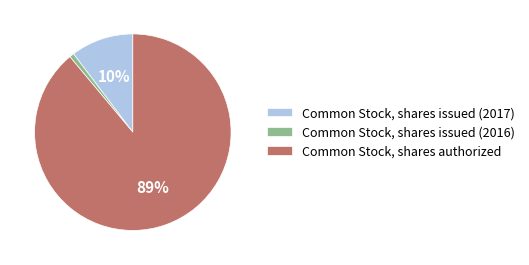

To the nearest percent, what percentage of the pie is Common Stock, shares issued (2016)?

1%